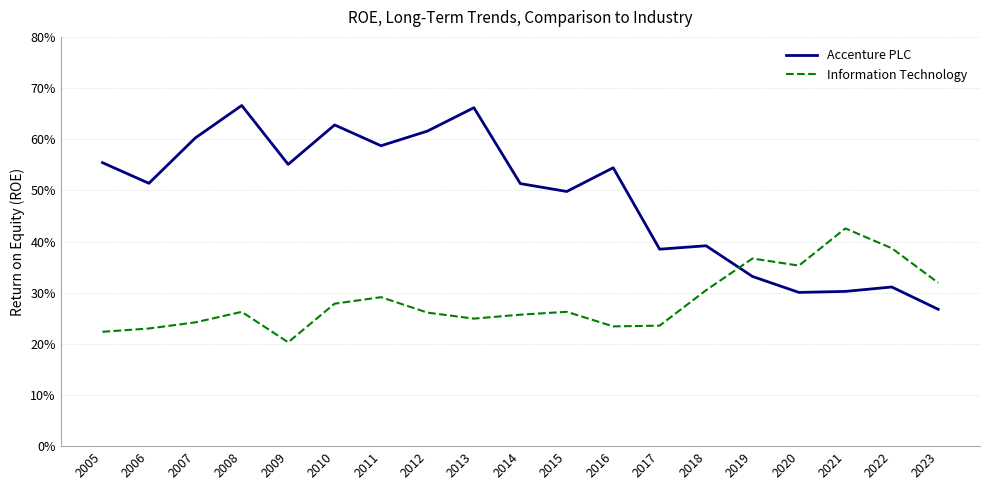

Which series has the largest total across all categories?

Accenture PLC